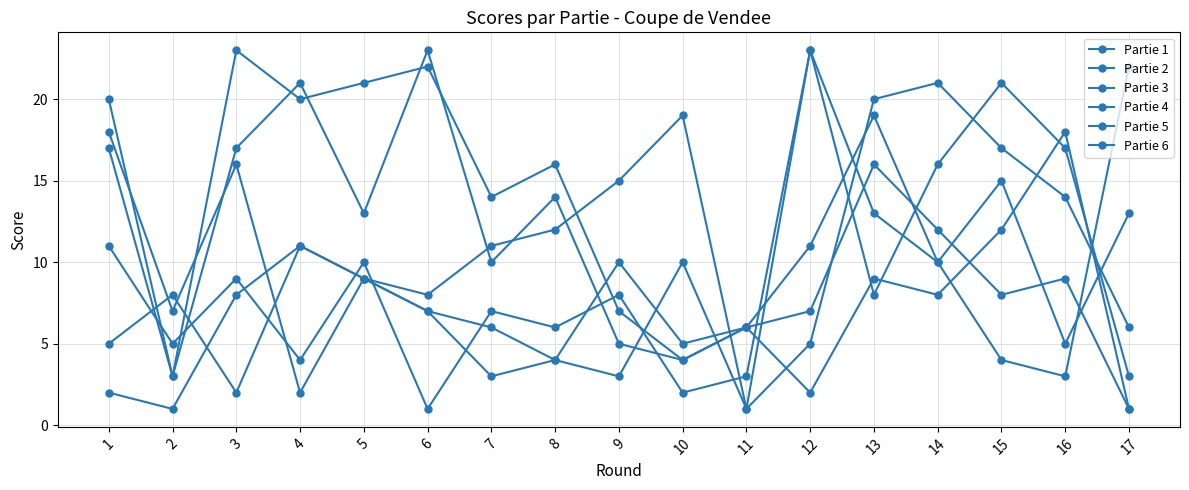

What value does the Partie 2 series have at 16, to the nearest 10?

10